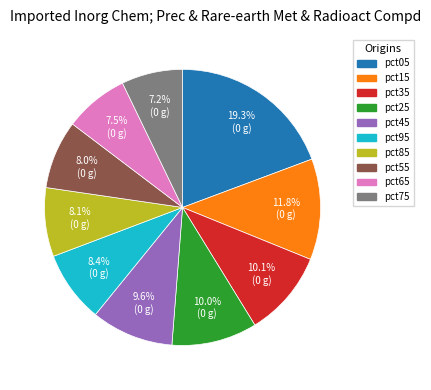

Is there a majority slice in this chart?

No